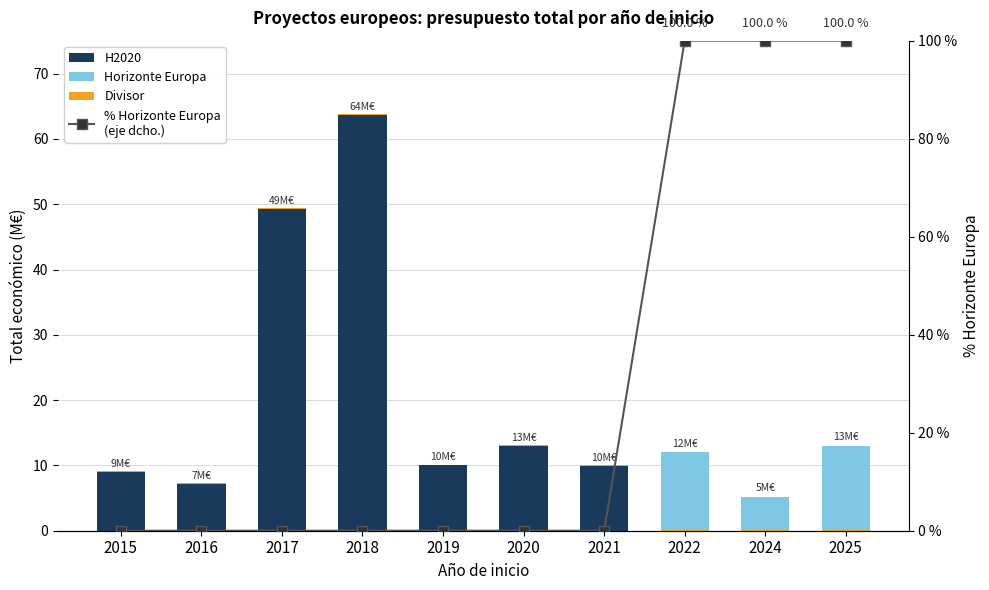

How many values in % Horizonte Europa
(eje dcho.) are above zero?

3